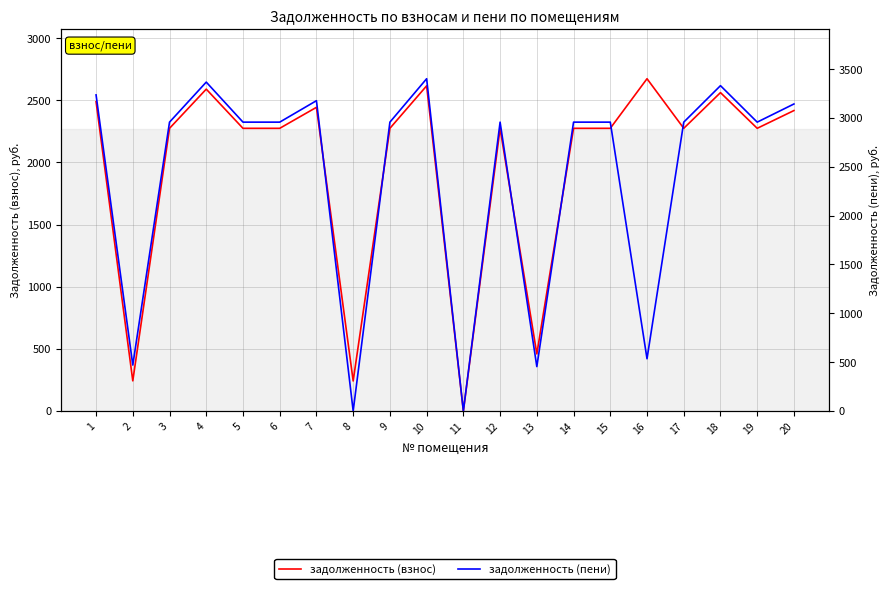

What is the average value of the задолженность (пени) series?

2386.7